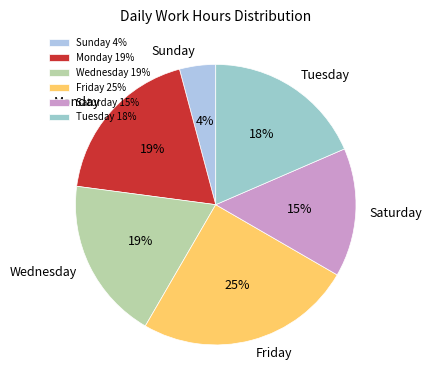

Does any single category account for the majority?

No